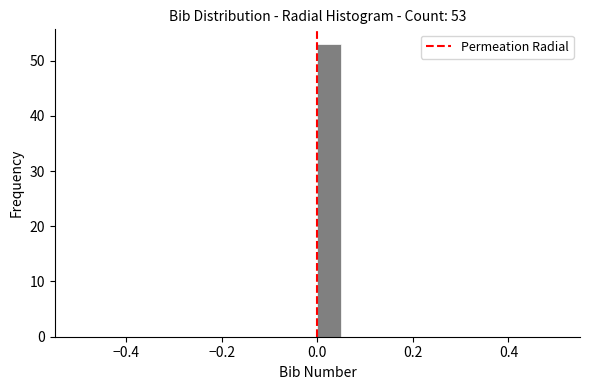

Read against the x-axis, roughly where is the centre of the tallest bar?

0.02